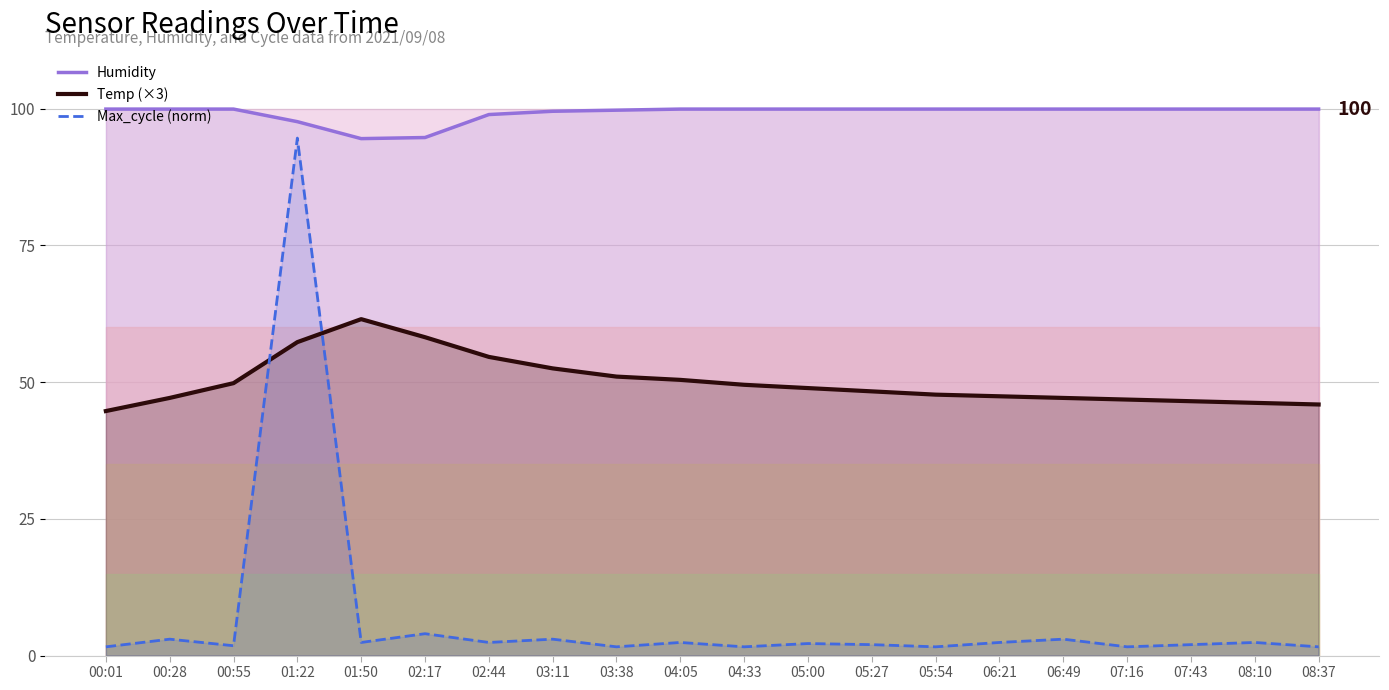

Is it true that Temp (×3) equals 29.1 at 03:11?

False